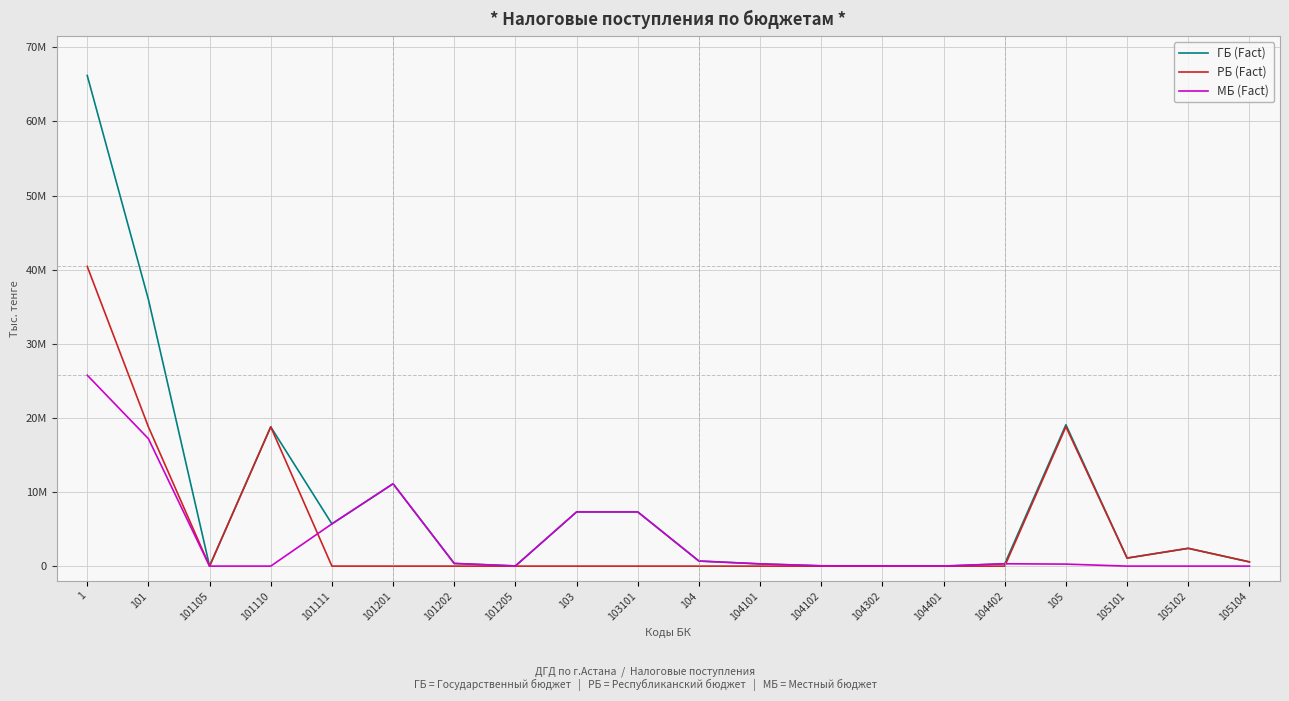

True or false: МБ (Fact) has a value of 19152 at 104102.

False